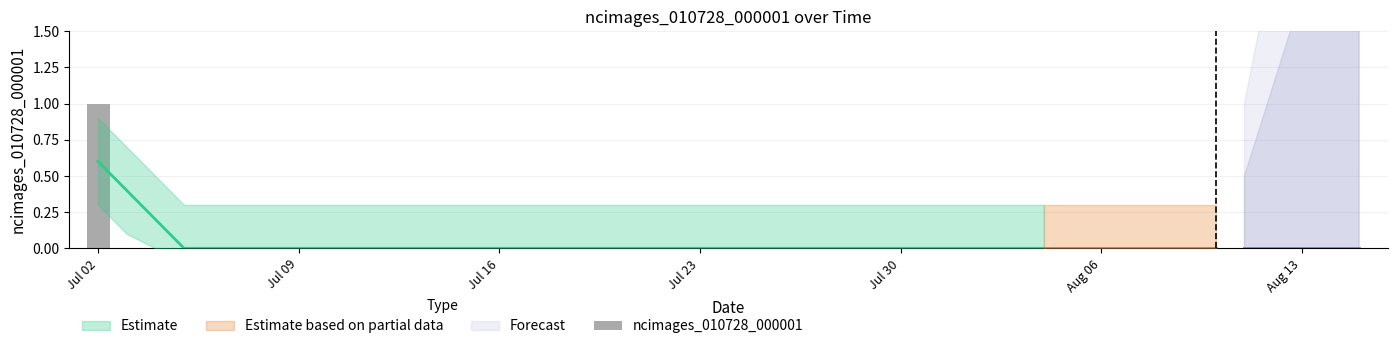

How many values are between 0 and 1?

40